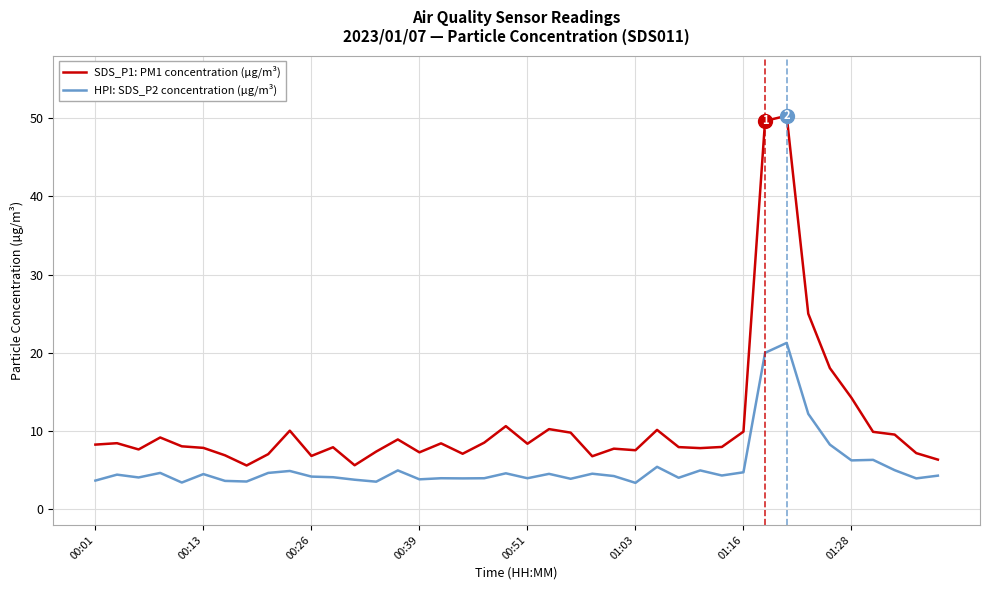

What is the lowest value of the HPI: SDS_P2 concentration (µg/m³) series?

3.4